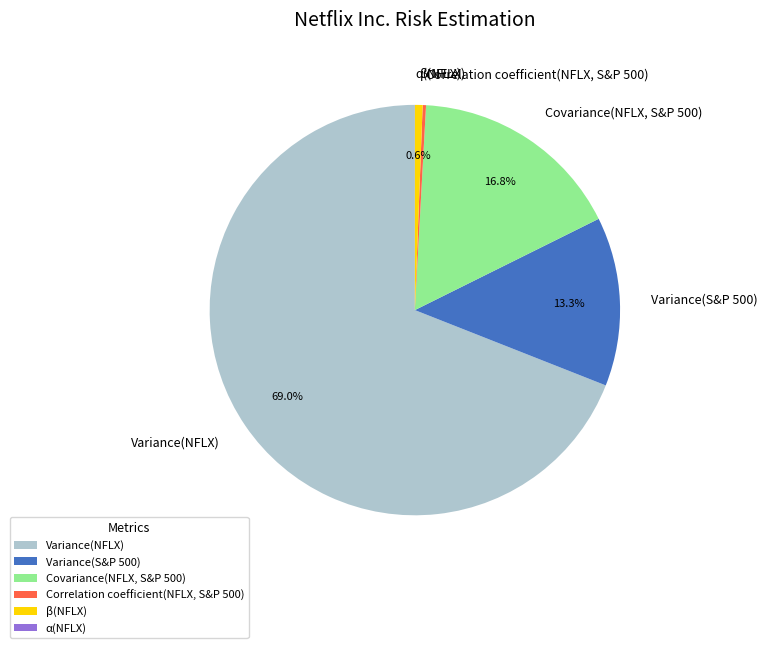

What is the largest slice in the pie chart?

Variance(NFLX)